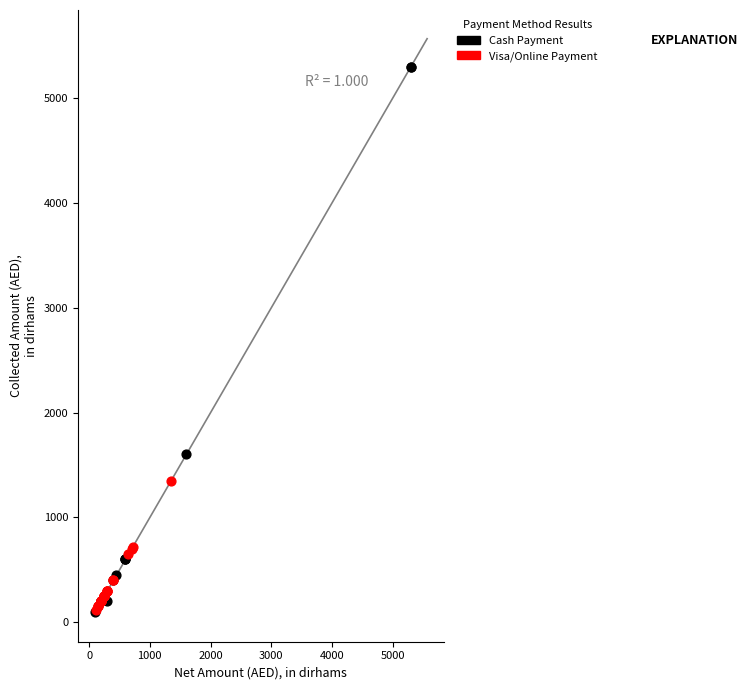

Which series has the largest Y range (max minus min)?

Cash Payment